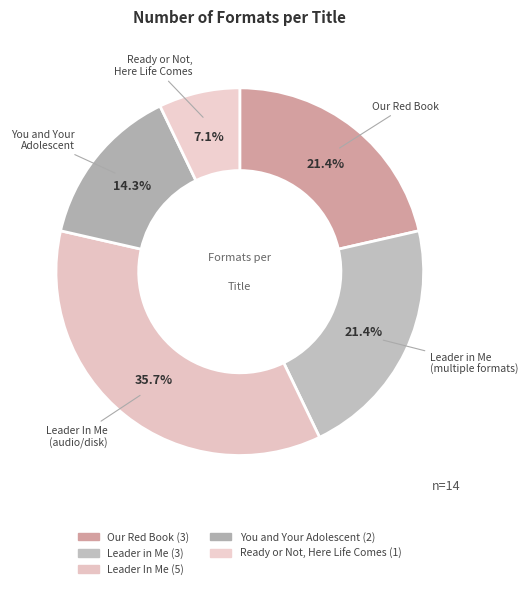

Which has a higher value, Our Red Book or You and Your Adolescent?

Our Red Book